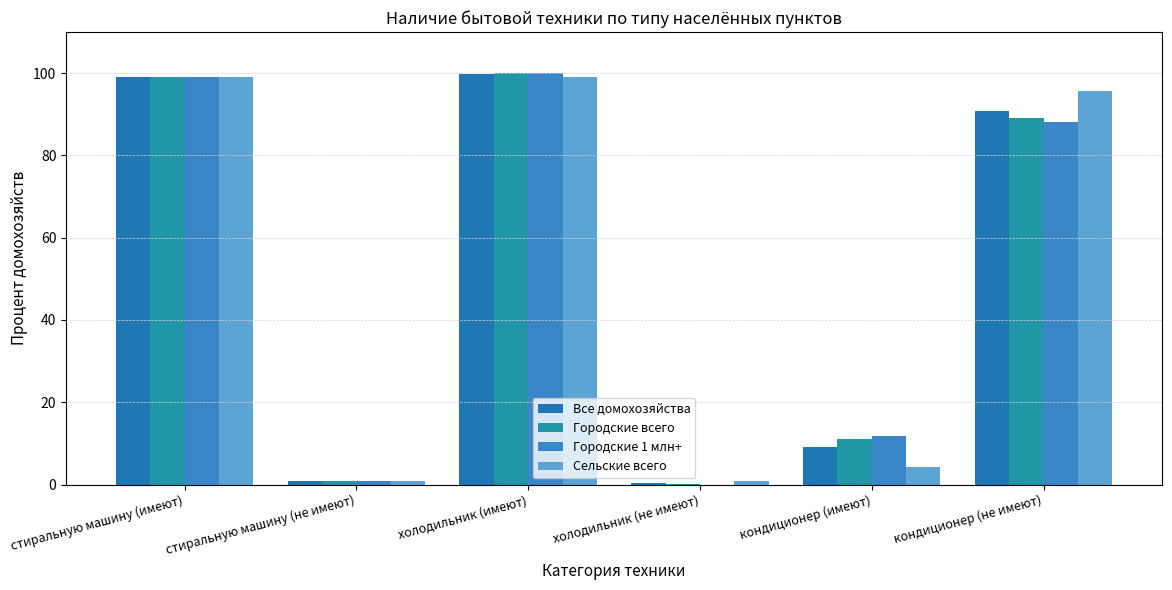

Does the chart contain stacked bars?

No